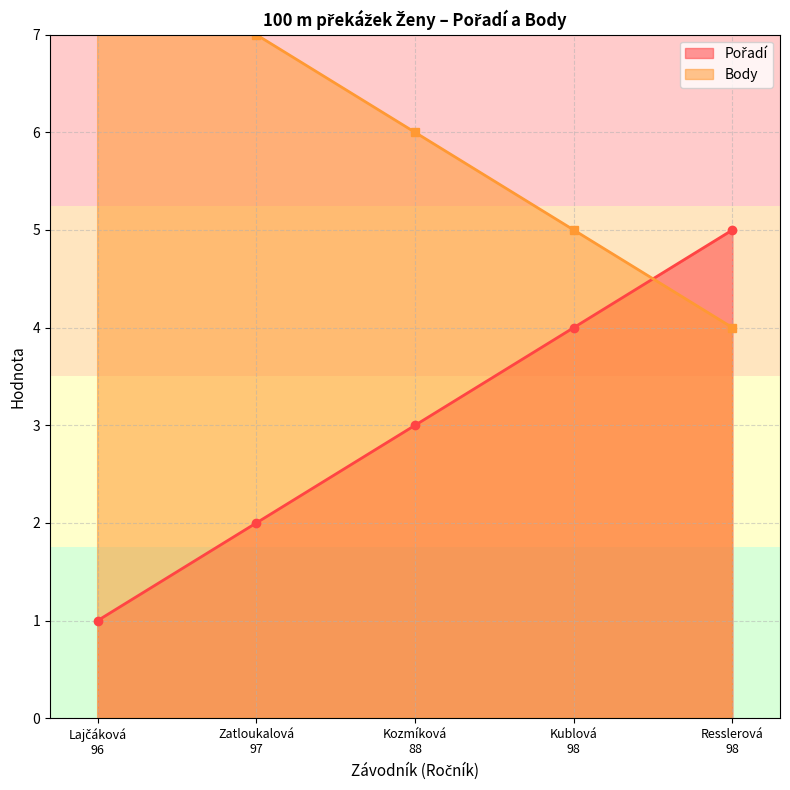

The Pořadí series shows 4 at Kublová
98. True or false?

True